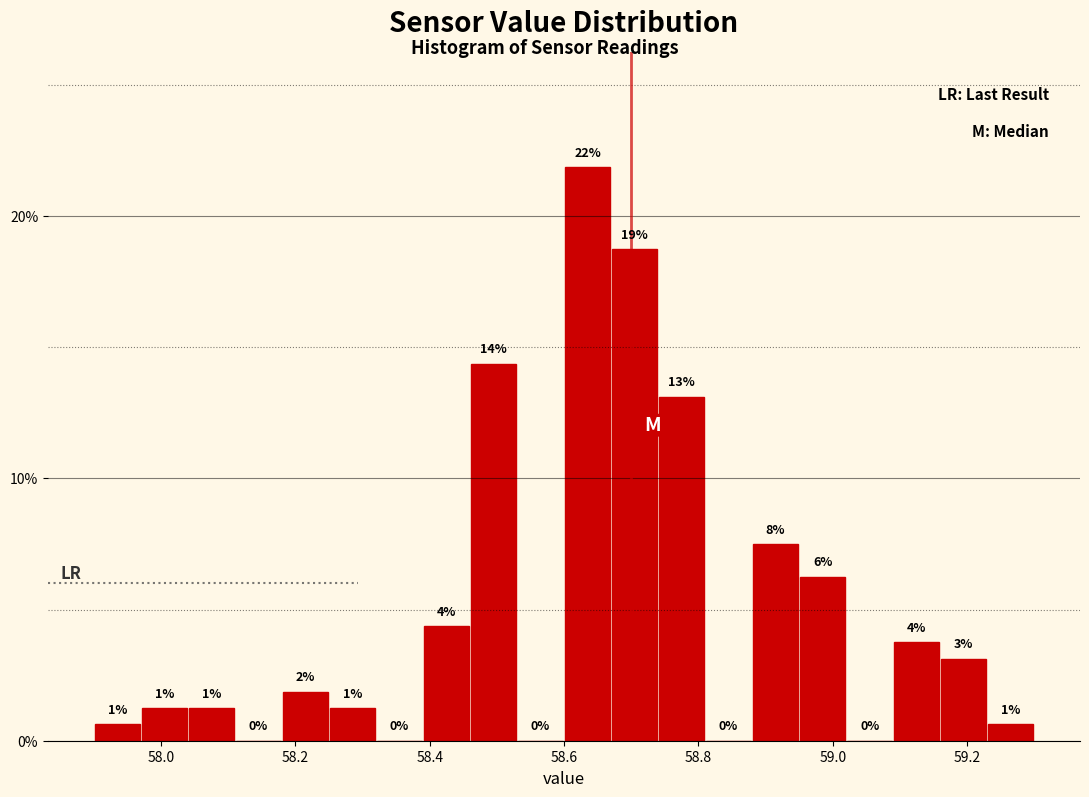

Around what value on the x-axis is the tallest bar? Give the approximate position of its centre, as read against the axis.

58.64